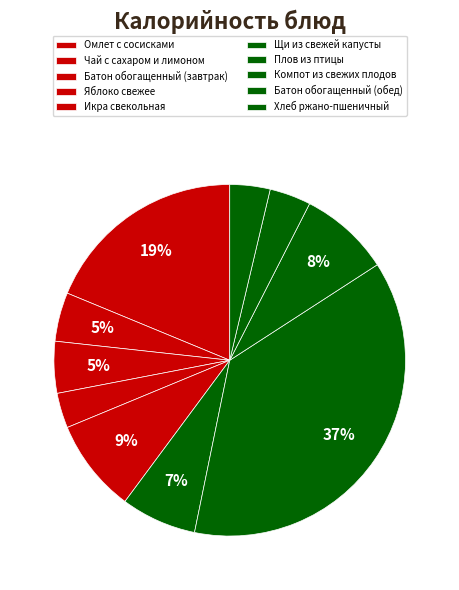

Count the number of slices in the pie.

10